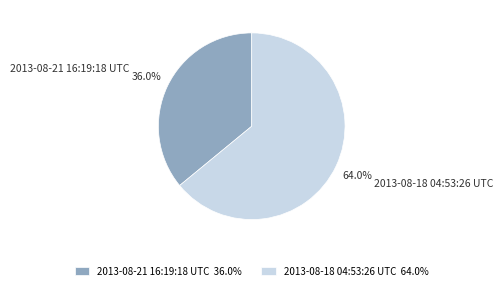

Does 2013-08-21 16:19:18 UTC account for over 50% of the chart?

No